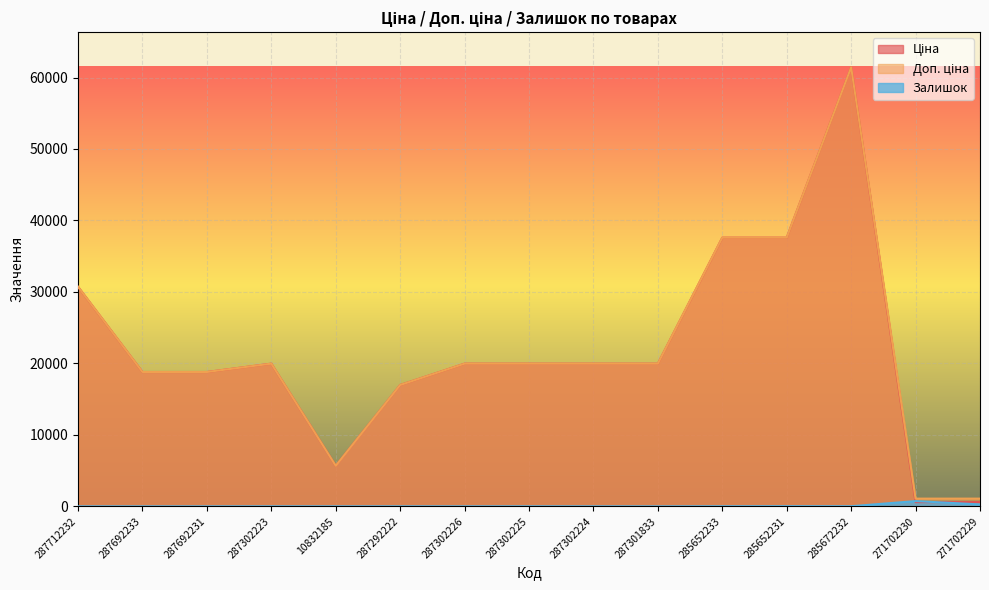

Which category has the lowest value across all series?

287712232